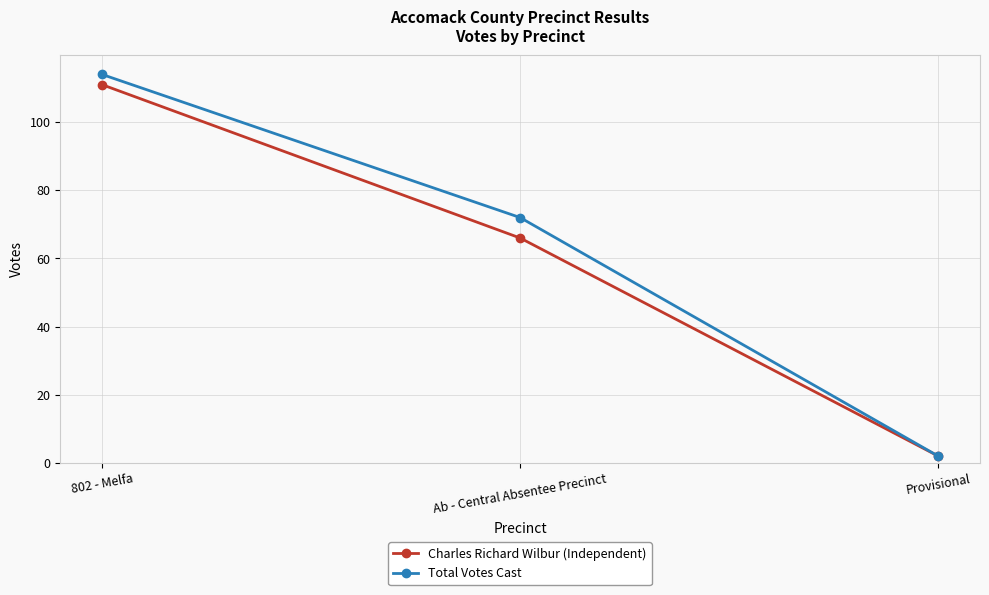

How many lines are shown in the chart?

2